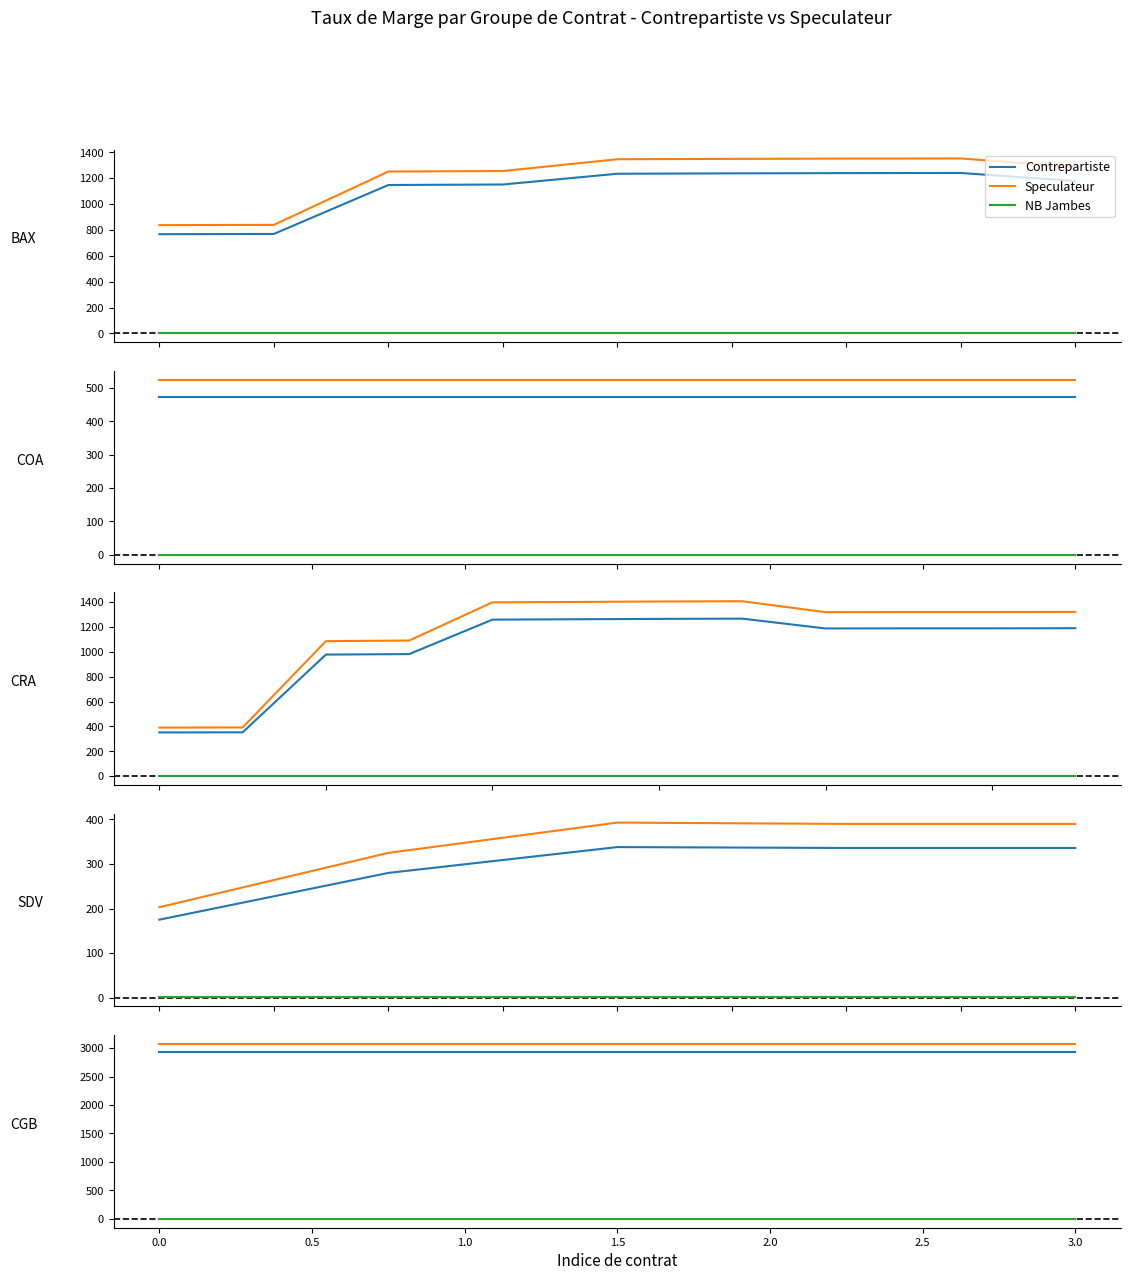

Which series changed the most between 1.0 and 3.0?

Contrepartiste